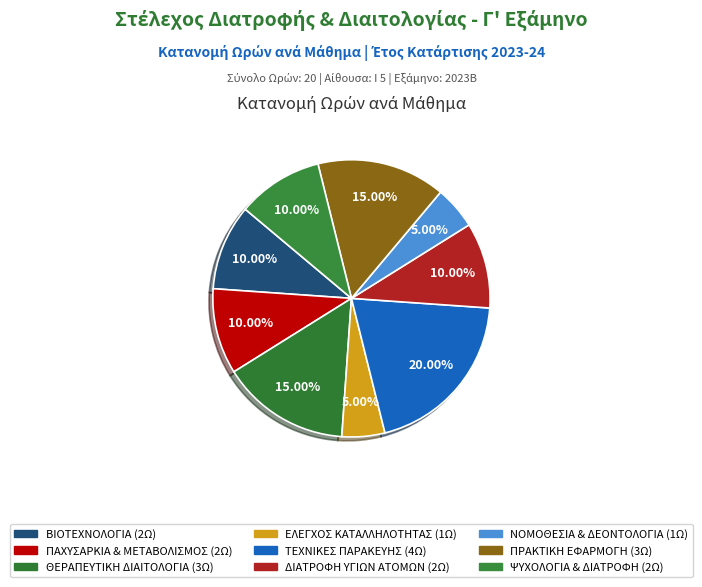

Is there a majority slice in this chart?

No